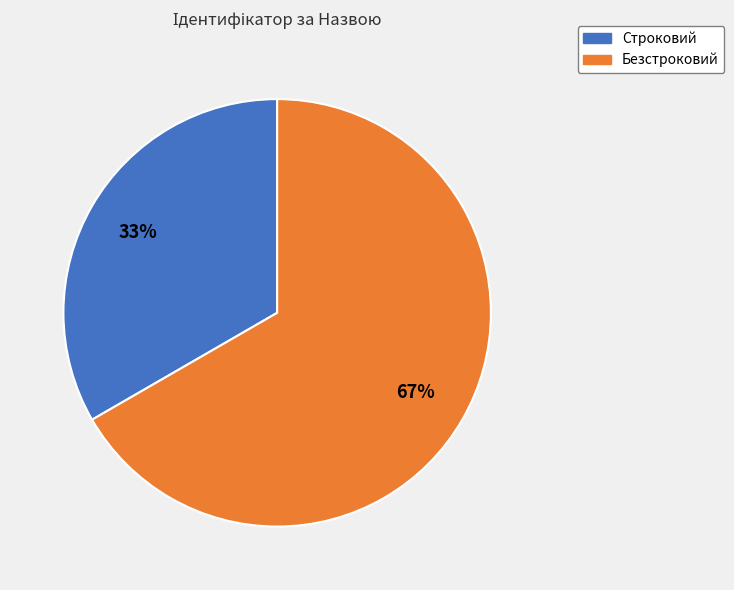

True or false: Строковий accounts for 24% of the total.

False